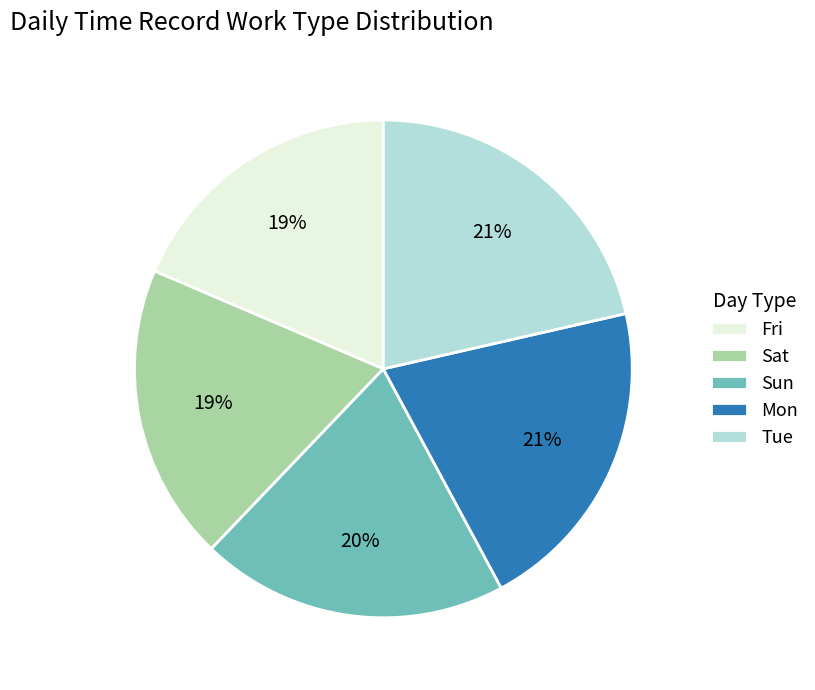

Does any single category account for the majority?

No